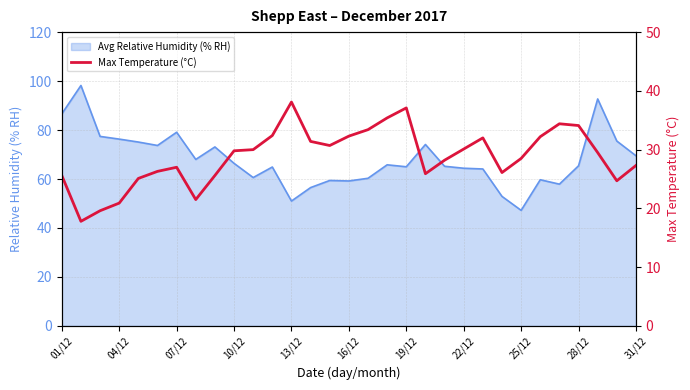

What is the lowest value of the Avg Relative Humidity (% RH) series?

47.2